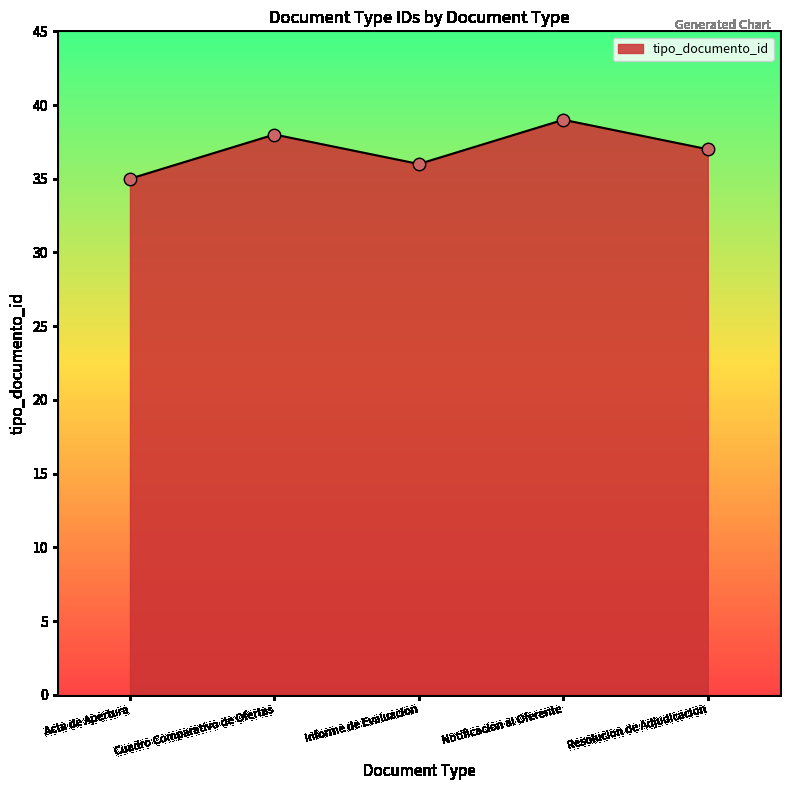

Between Notificacion al Oferente and Acta de Apertura, which is larger?

Notificacion al Oferente